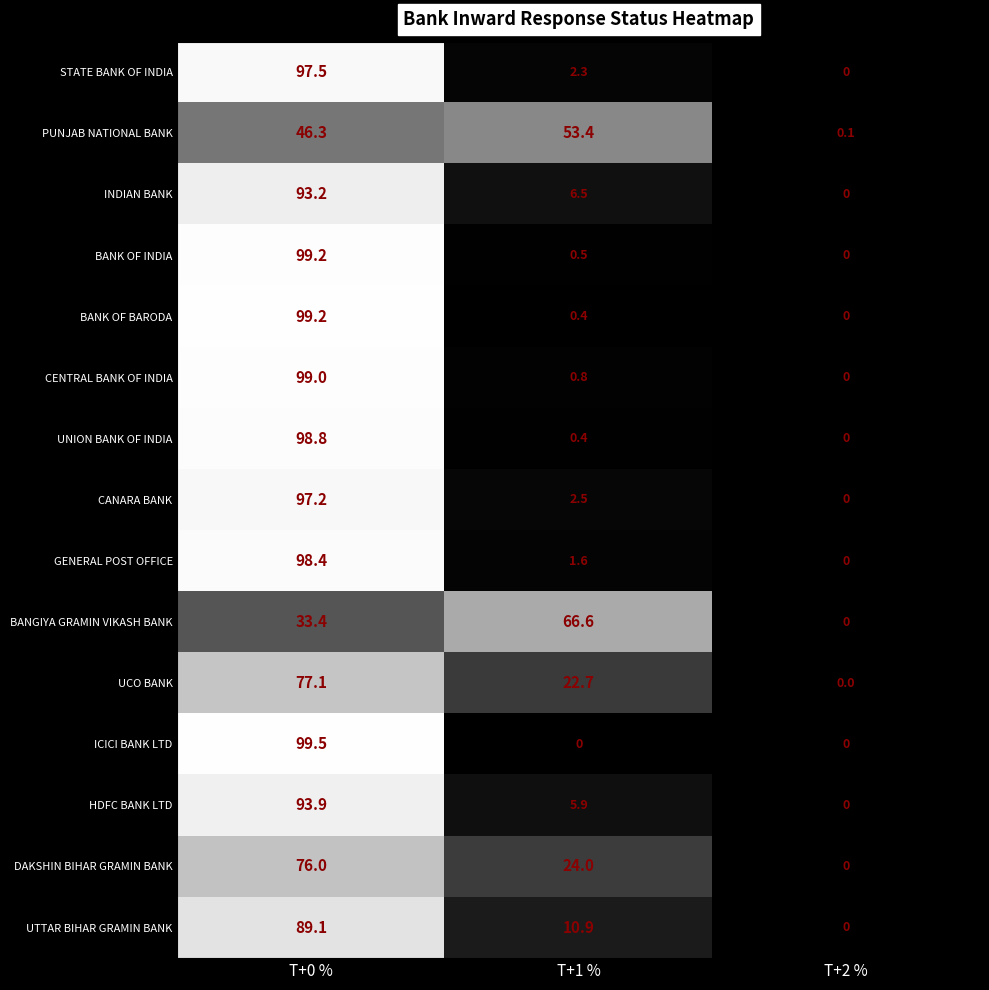

Which series has the widest spread of values?

ICICI BANK LTD